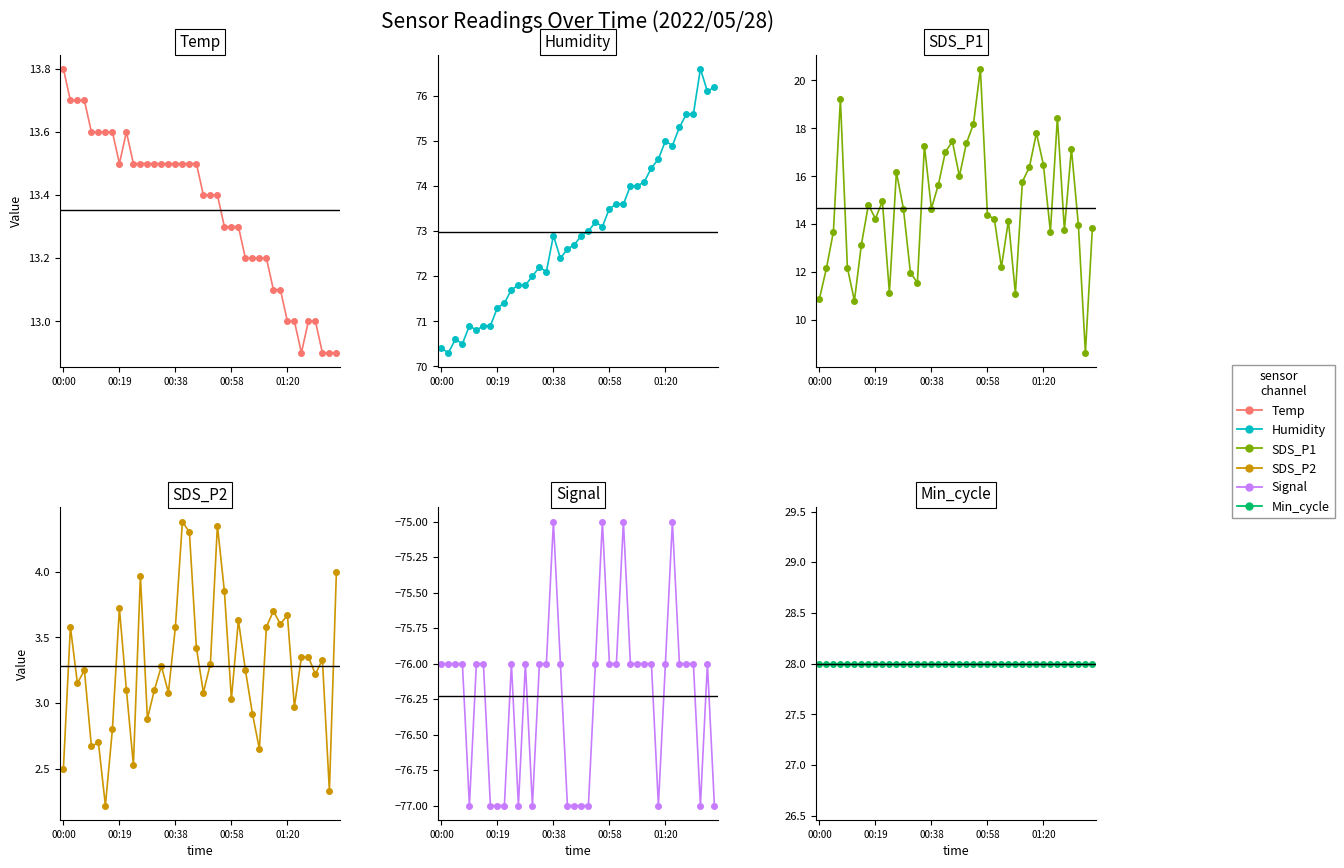

Reading right to left, transcribe all the data shown in this chart.

Temp: 12.9	12.9	12.9	13.0	13.0	12.9	13.0	13.0	13.1	13.1	13.2	13.2	13.2	13.2	13.3	13.3	13.3	13.4	13.4	13.4	13.5	13.5	13.5	13.5	13.5	13.5	13.5	13.5	13.5	13.5	13.6	13.5	13.6	13.6	13.6	13.6	13.7	13.7	13.7	13.8
Humidity: 76.2	76.1	76.6	75.6	75.6	75.3	74.9	75.0	74.6	74.4	74.1	74.0	74.0	73.6	73.6	73.5	73.1	73.2	73.0	72.9	72.7	72.6	72.4	72.9	72.1	72.2	72.0	71.8	71.8	71.7	71.4	71.3	70.9	70.9	70.8	70.9	70.5	70.6	70.3	70.4
SDS_P1: 13.8	8.6	13.9	17.1	13.8	18.4	13.7	16.5	17.8	16.4	15.8	11.1	14.2	12.2	14.2	14.4	20.5	18.2	17.4	16.0	17.4	17.0	15.7	14.7	17.3	11.6	12.0	14.7	16.2	11.1	14.9	14.2	14.8	13.2	10.8	12.2	19.2	13.7	12.2	10.9
SDS_P2: 4.0	2.3	3.3	3.2	3.4	3.4	3.0	3.7	3.6	3.7	3.6	2.6	2.9	3.2	3.6	3.0	3.9	4.3	3.3	3.1	3.4	4.3	4.4	3.6	3.1	3.3	3.1	2.9	4.0	2.5	3.1	3.7	2.8	2.2	2.7	2.7	3.2	3.1	3.6	2.5
Signal: -77.0	-76.0	-77.0	-76.0	-76.0	-76.0	-75.0	-76.0	-77.0	-76.0	-76.0	-76.0	-76.0	-75.0	-76.0	-76.0	-75.0	-76.0	-77.0	-77.0	-77.0	-77.0	-76.0	-75.0	-76.0	-76.0	-77.0	-76.0	-77.0	-76.0	-77.0	-77.0	-77.0	-76.0	-76.0	-77.0	-76.0	-76.0	-76.0	-76.0
Min_cycle: 28.0	28.0	28.0	28.0	28.0	28.0	28.0	28.0	28.0	28.0	28.0	28.0	28.0	28.0	28.0	28.0	28.0	28.0	28.0	28.0	28.0	28.0	28.0	28.0	28.0	28.0	28.0	28.0	28.0	28.0	28.0	28.0	28.0	28.0	28.0	28.0	28.0	28.0	28.0	28.0